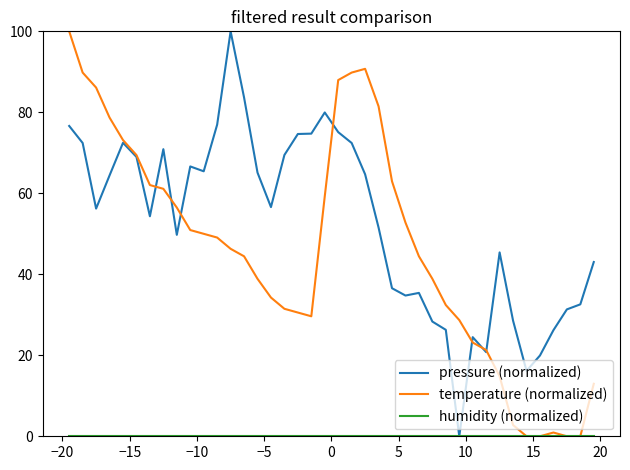

What is the maximum value for pressure (normalized)?

100.0